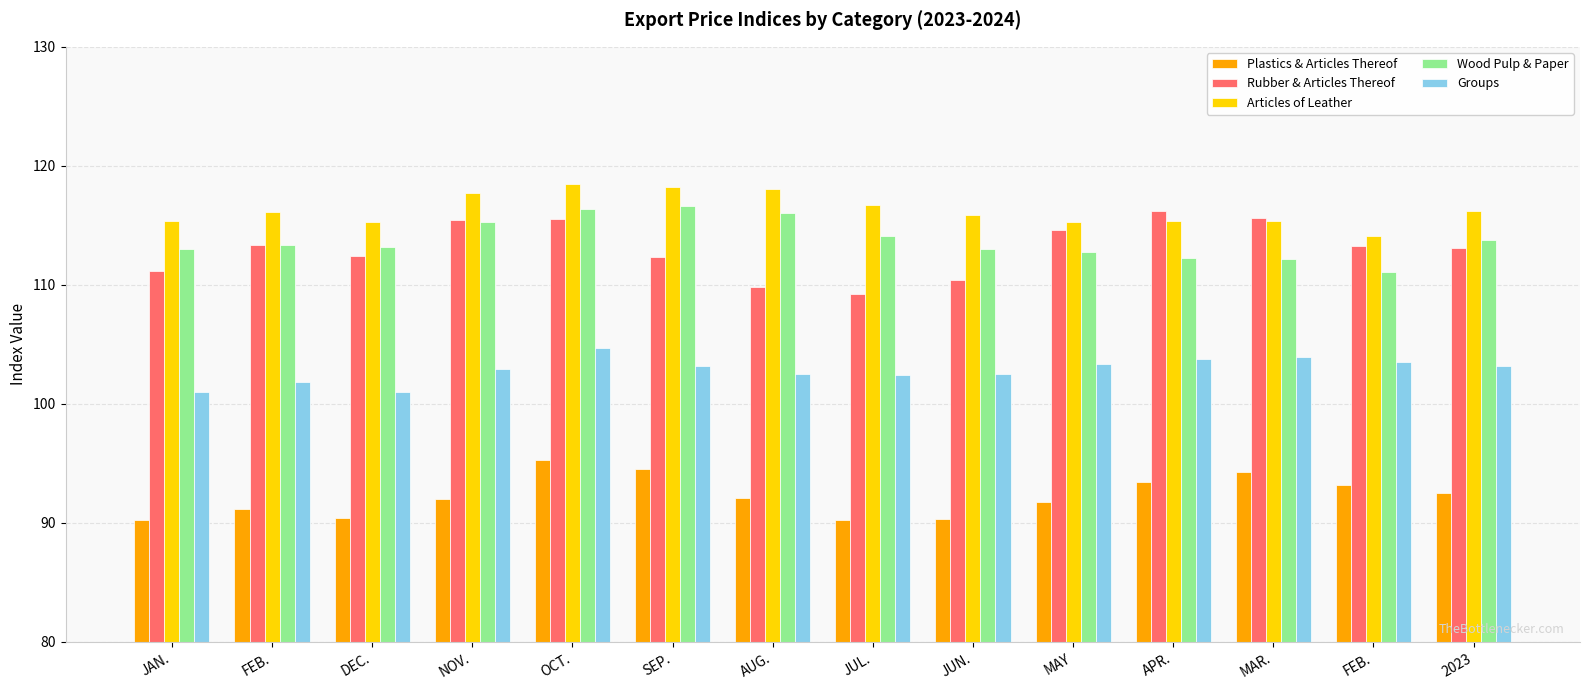

How many bars are there in total?

70